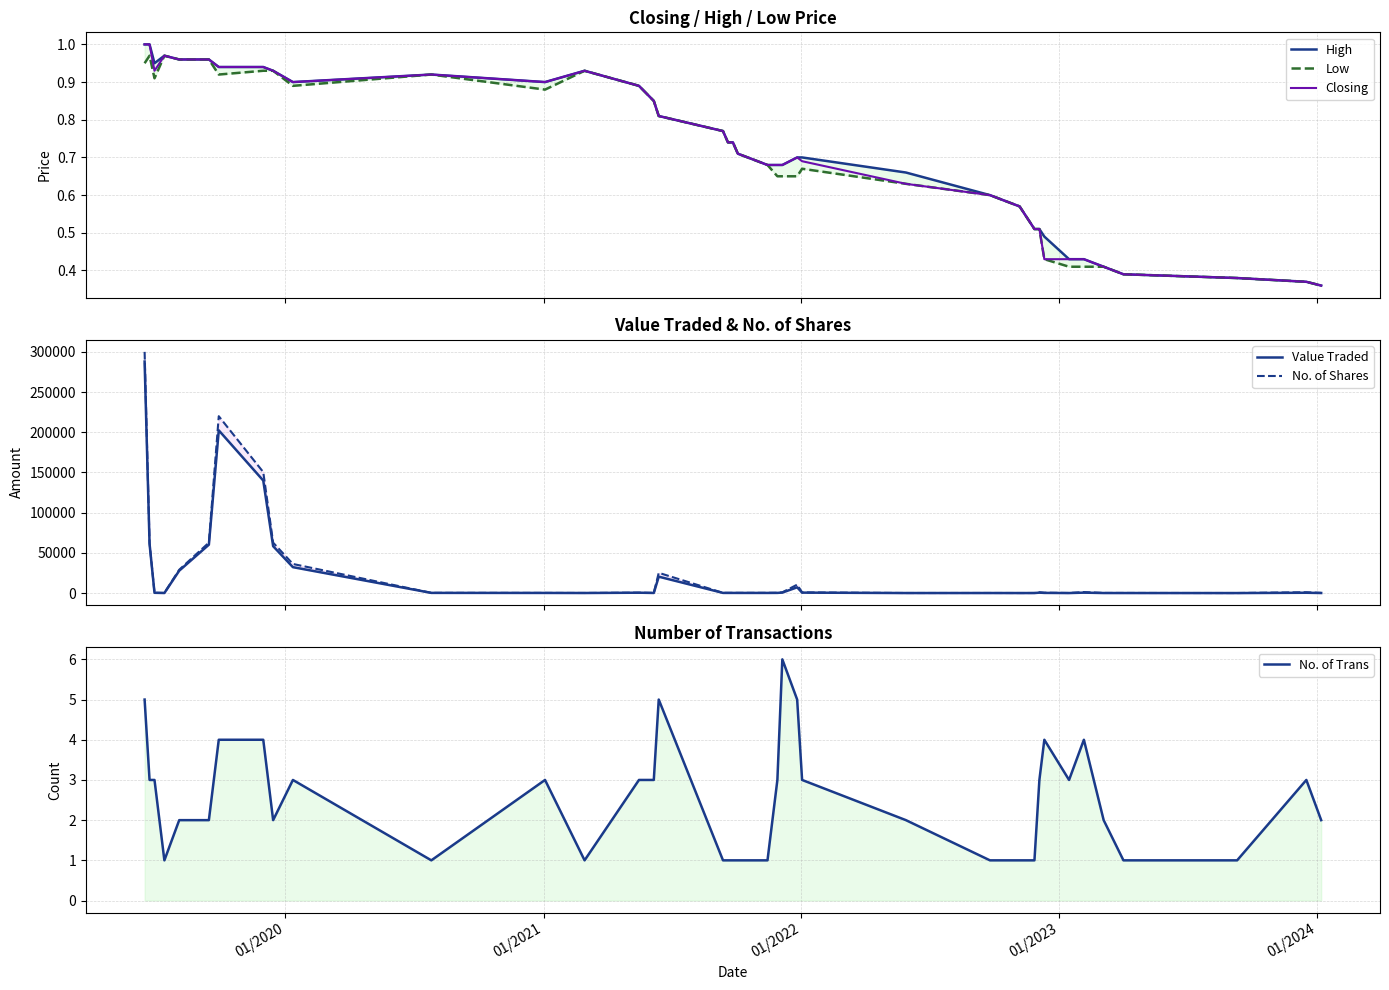

Reading left to right, extract all data points from this chart.

High: 1.0	1.0	0.9	1.0	1.0	1.0	0.9	0.9	0.9	0.9	0.9	0.9	0.9	0.9	0.8	0.8	0.8	0.7	0.7	0.7	0.7	0.7	0.7	0.7	0.7	0.7	0.6	0.6	0.6	0.5	0.5	0.5	0.5	0.4	0.4	0.4	0.4	0.4	0.4	0.4
Low: 0.9	1.0	0.9	1.0	1.0	1.0	0.9	0.9	0.9	0.9	0.9	0.9	0.9	0.9	0.8	0.8	0.8	0.7	0.7	0.7	0.7	0.7	0.7	0.7	0.7	0.6	0.6	0.6	0.6	0.5	0.5	0.5	0.4	0.4	0.4	0.4	0.4	0.4	0.4	0.4
Closing: 1.0	1.0	0.9	1.0	1.0	1.0	0.9	0.9	0.9	0.9	0.9	0.9	0.9	0.9	0.8	0.8	0.8	0.7	0.7	0.7	0.7	0.7	0.7	0.7	0.7	0.6	0.6	0.6	0.6	0.5	0.5	0.5	0.4	0.4	0.4	0.4	0.4	0.4	0.4	0.4
Value Traded: 288055.0	61267.0	335.0	97.0	27840.0	60192.0	202447.0	139970.0	58311.0	32220.0	230.0	163.0	93.0	445.0	145.0	20396.0	193.0	185.0	185.0	178.0	170.0	214.0	607.0	7153.0	548.0	39.0	60.0	29.0	28.0	37.0	49.0	510.0	203.0	30.0	513.0	57.0	48.0	13.0	382.0	72.0
No. of Shares: 300056.0	62514.0	360.0	100.0	29000.0	62700.0	220050.0	150500.0	62700.0	36200.0	250.0	185.0	100.0	500.0	170.0	25180.0	250.0	250.0	250.0	250.0	250.0	325.0	925.0	10450.0	800.0	60.0	100.0	50.0	50.0	70.0	96.0	1000.0	432.0	71.0	1250.0	139.0	122.0	33.0	1033.0	201.0
No. of Trans: 5.0	3.0	3.0	1.0	2.0	2.0	4.0	4.0	2.0	3.0	1.0	3.0	1.0	3.0	3.0	5.0	1.0	1.0	1.0	1.0	1.0	3.0	6.0	5.0	3.0	2.0	1.0	1.0	1.0	1.0	1.0	3.0	4.0	3.0	4.0	2.0	1.0	1.0	3.0	2.0